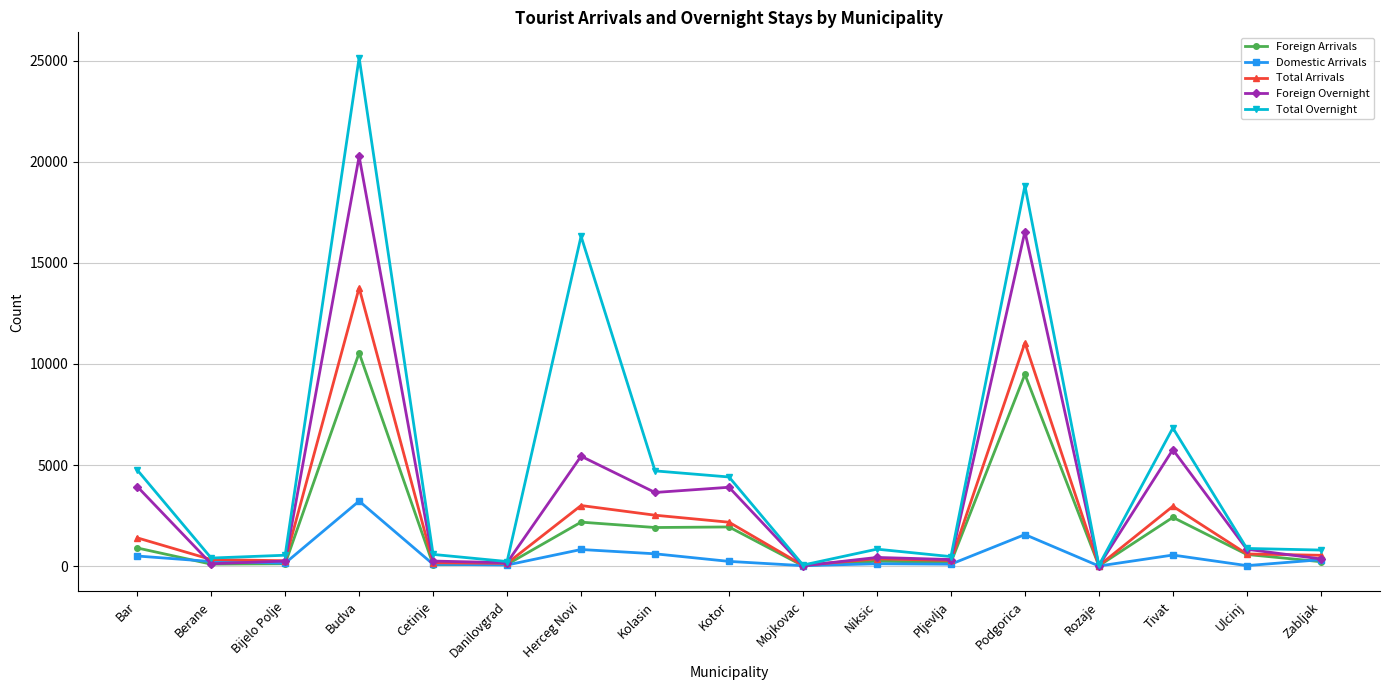

At which label does Foreign Arrivals reach its peak?

Budva